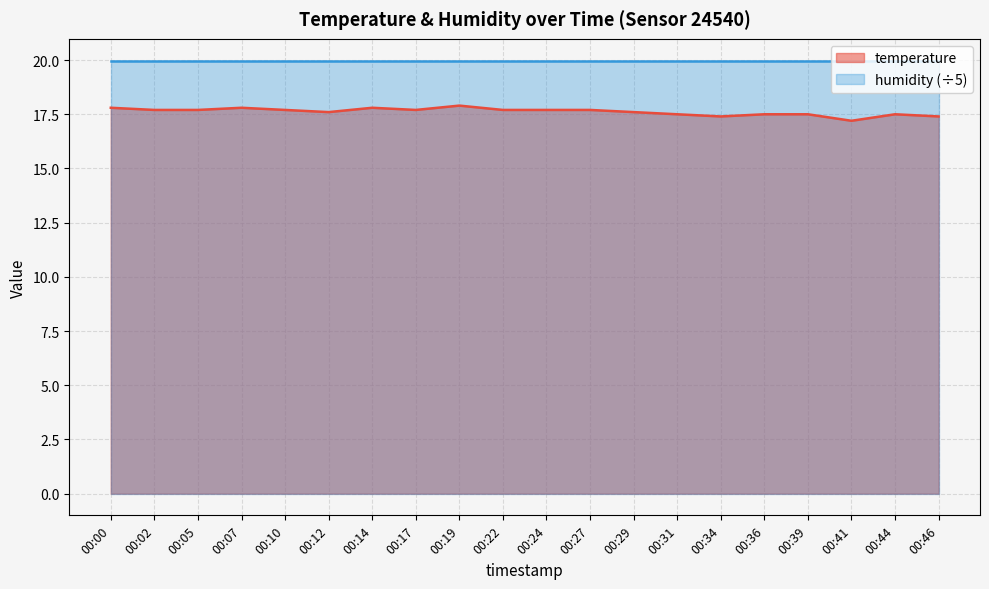

How many interior local peaks (higher than both neighbors) does the data have?

4